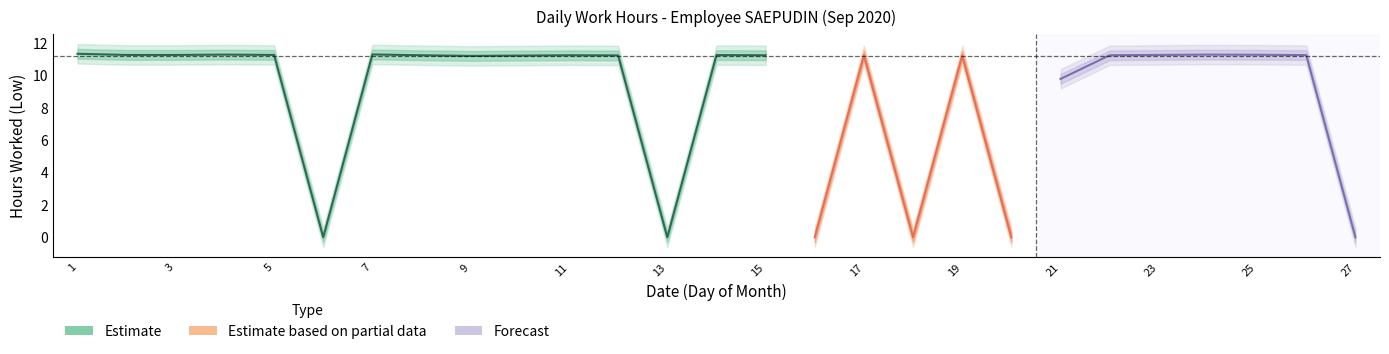

Which category has the highest value across all series?

1